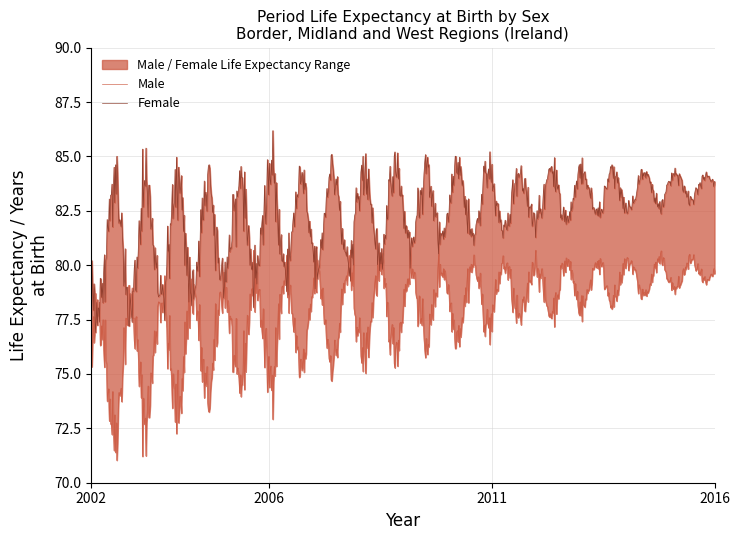

True or false: Male and Female intersect in this chart.

False